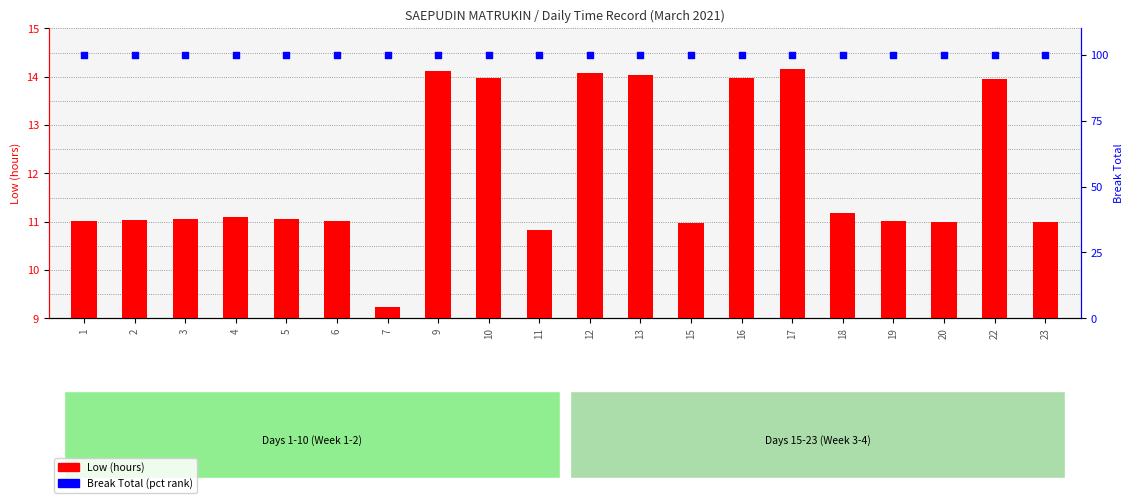

Which series contains the highest Y value?

Break Total (pct)